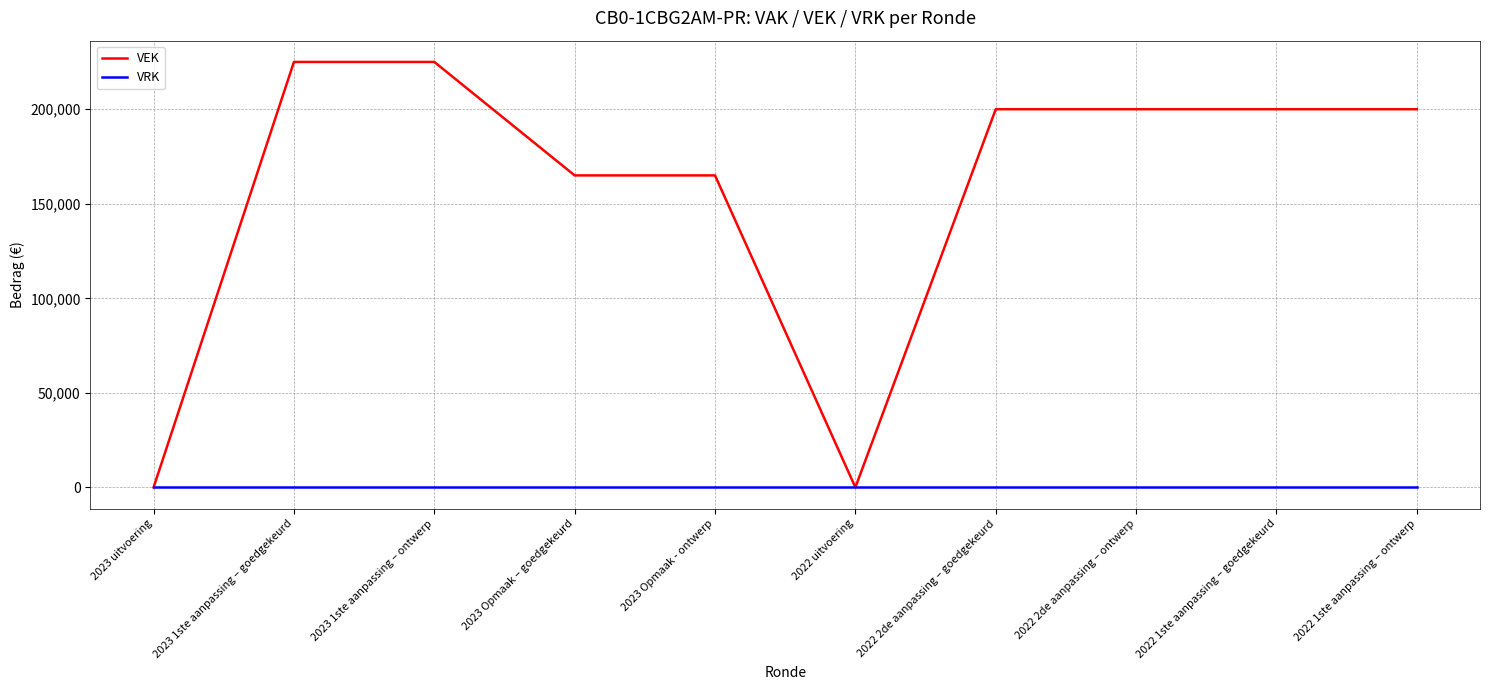

True or false: VRK has a value of 0 at 2022 2de aanpassing – goedgekeurd.

True